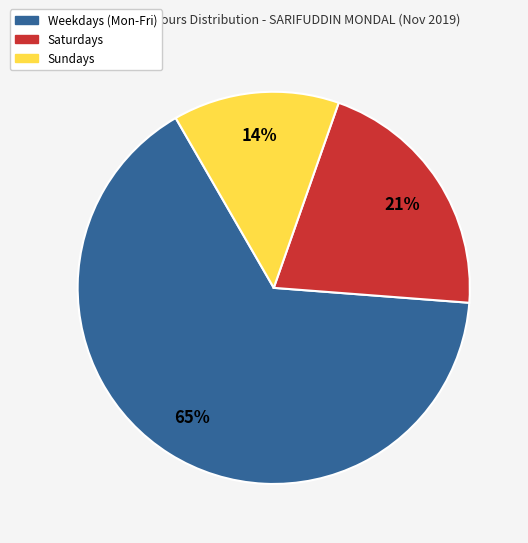

To the nearest percent, what is the average slice percentage?

33%